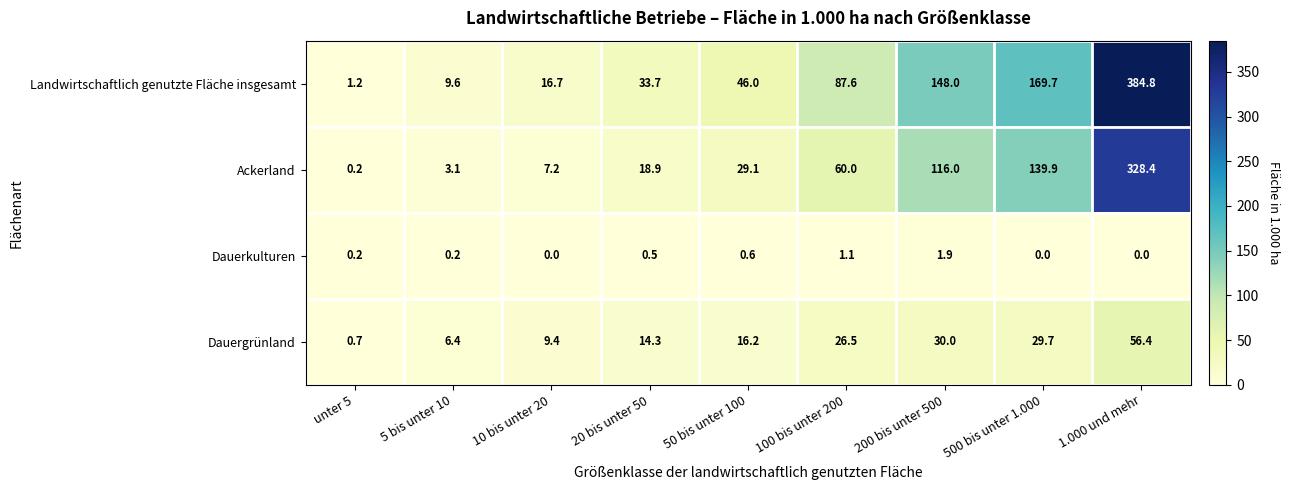

The Dauergrünland series shows 7.3 at 500 bis unter 1.000. True or false?

False